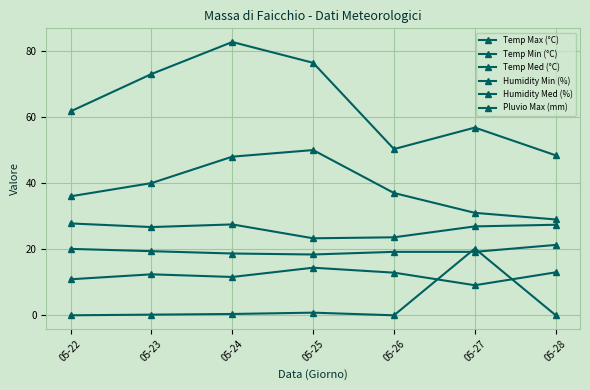

What value does the Pluvio Max (mm) series have at 05-27?

20.2